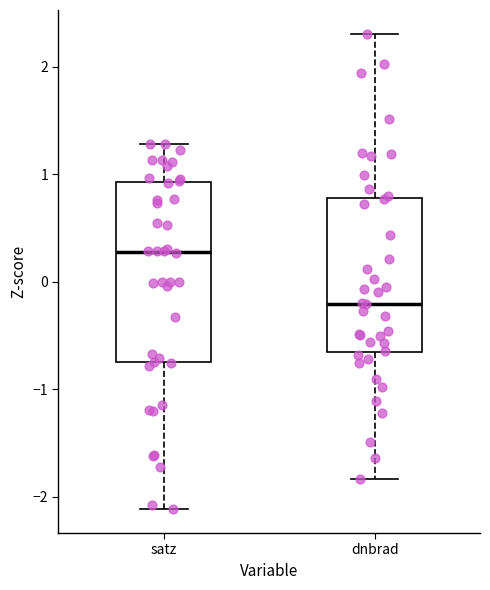

Which box's median line is the highest?

satz